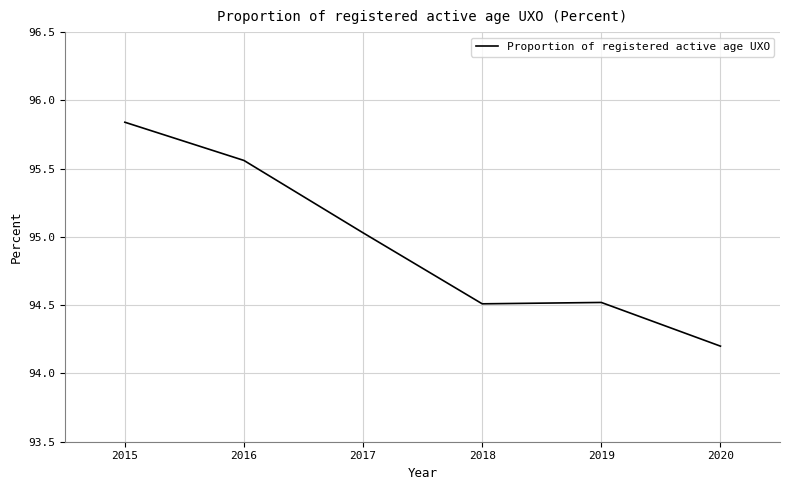

Count the number of data series in this chart.

1